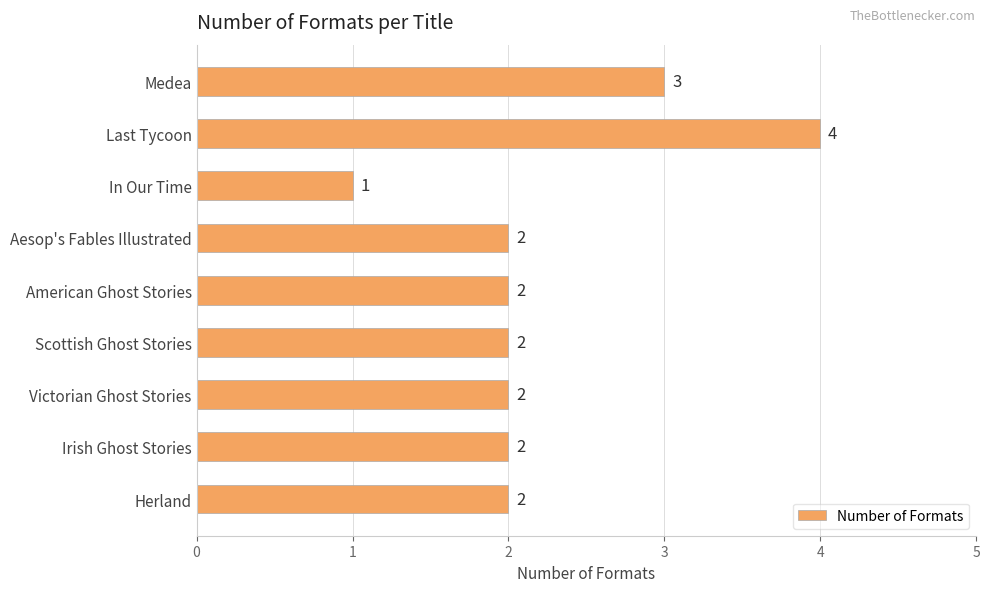

What is the value of the 7th bar from the top?

2